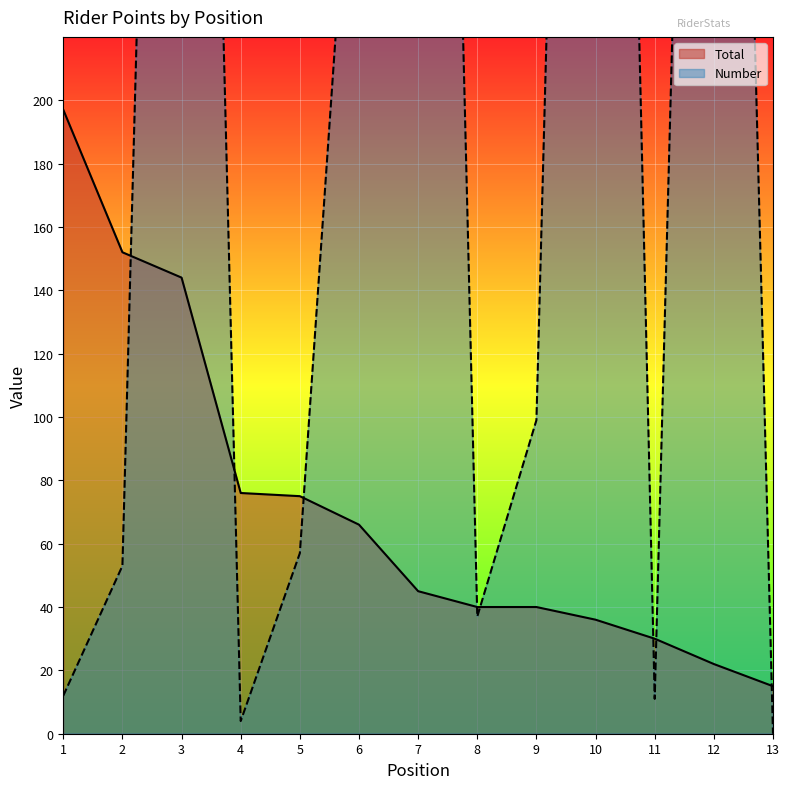

At which label does Total reach its peak?

1